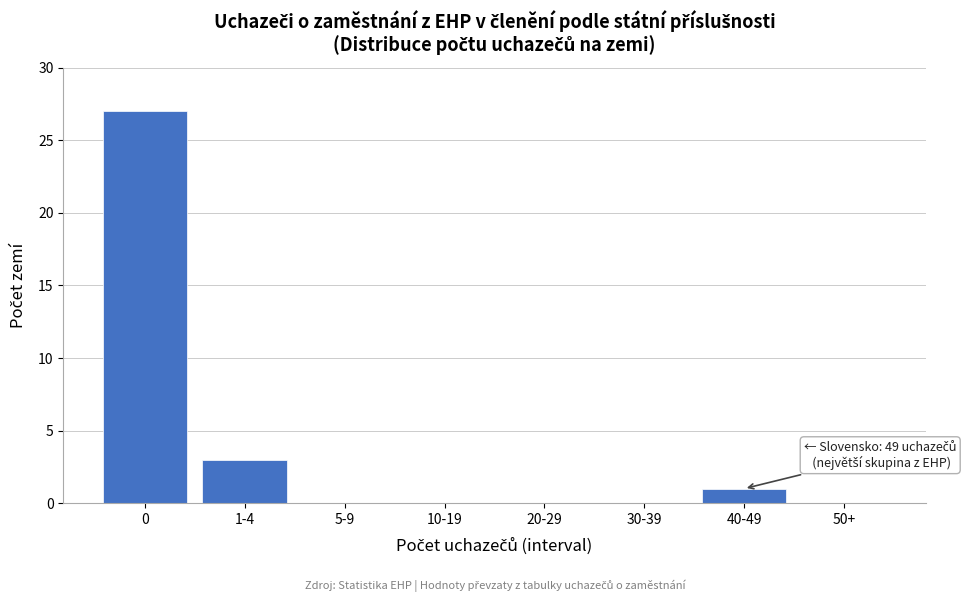

Reading left to right, list all the values displayed in this chart.

0=27	1-4=3	5-9=0	10-19=0	20-29=0	30-39=0	40-49=1	50+=0